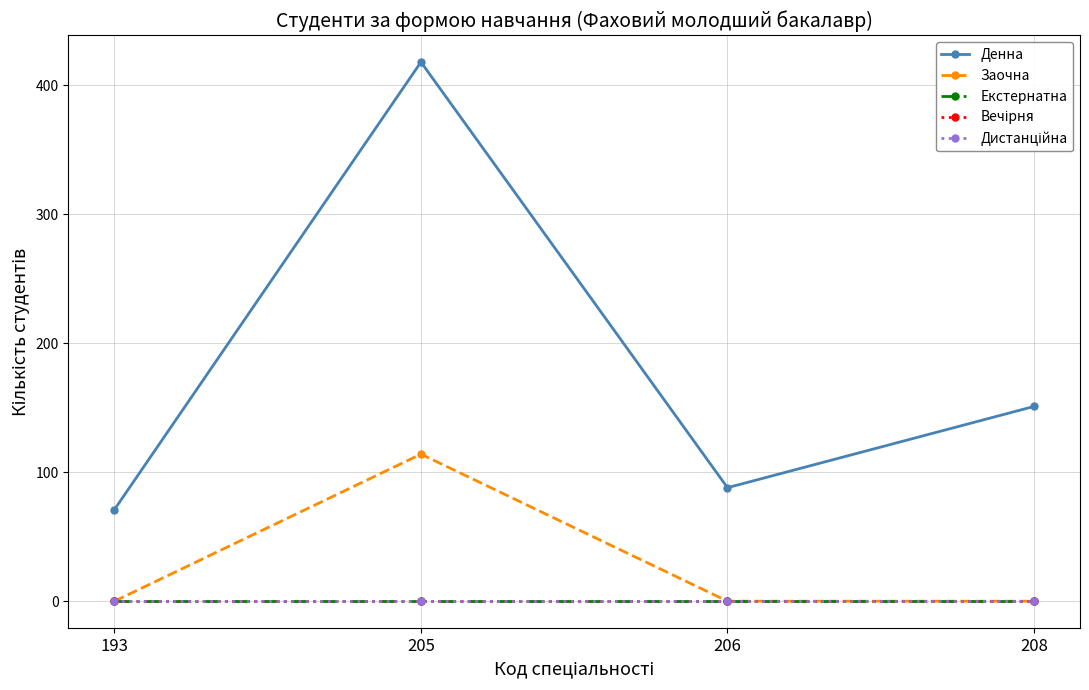

At which label is Заочна closest to 57?

193